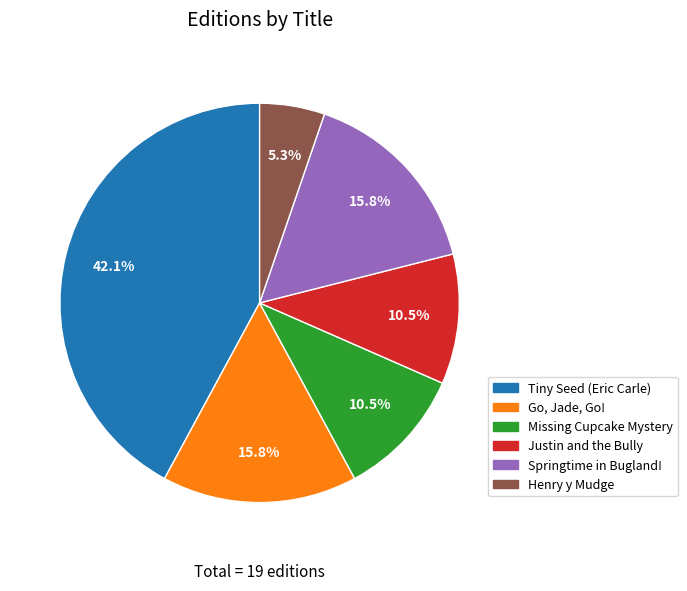

How many segments does this pie chart have?

6